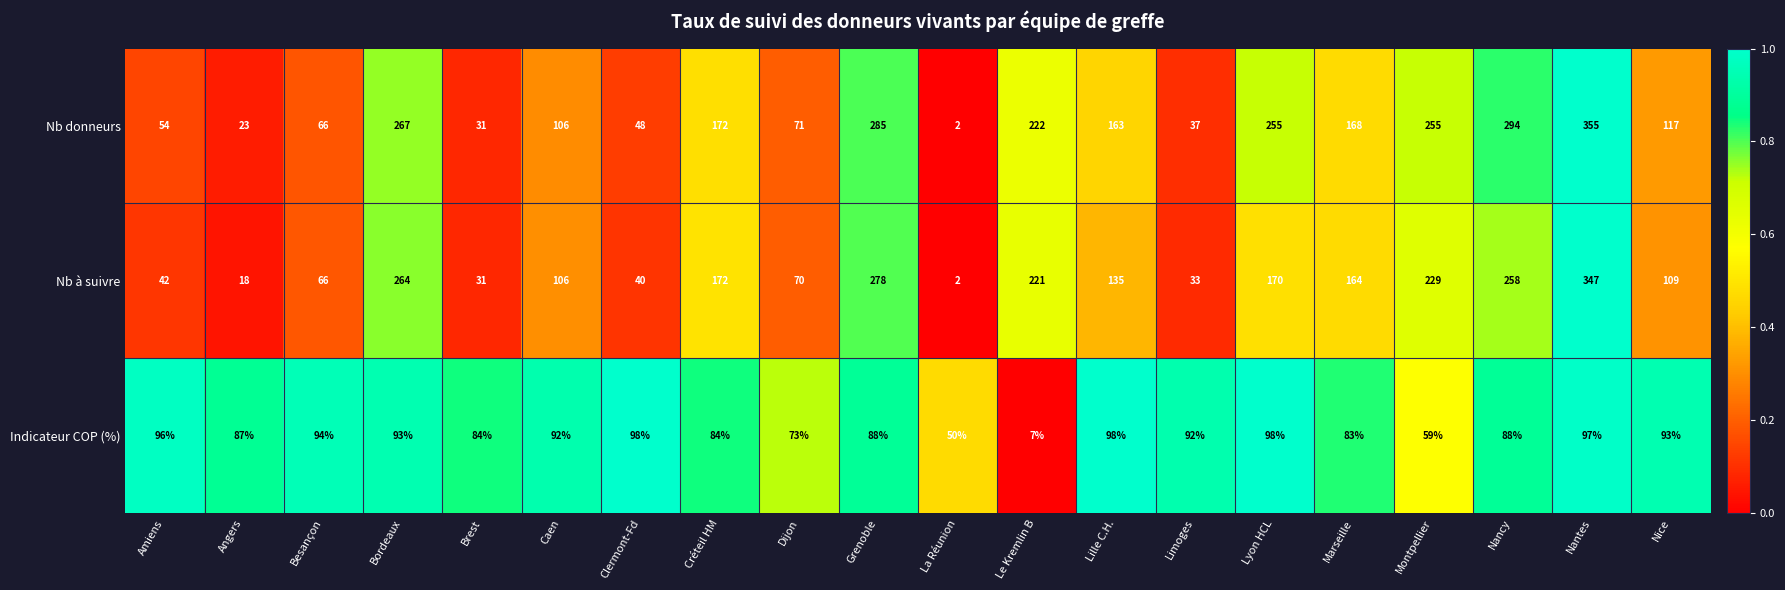

At how many categories does at least one series exceed 6?

20